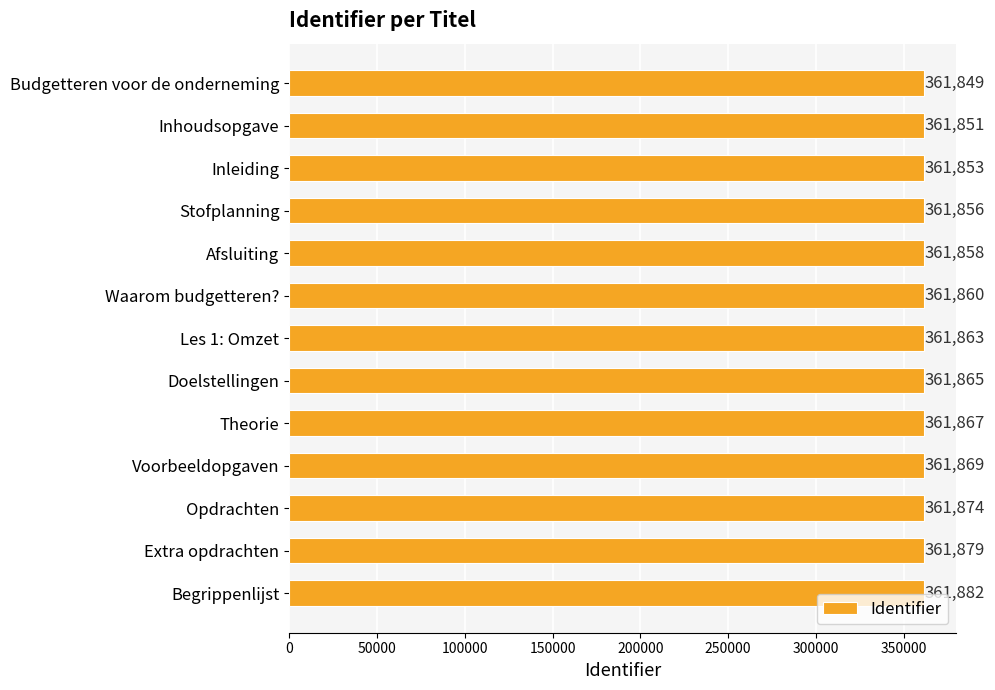

Read the value at Les 1: Omzet.

361863